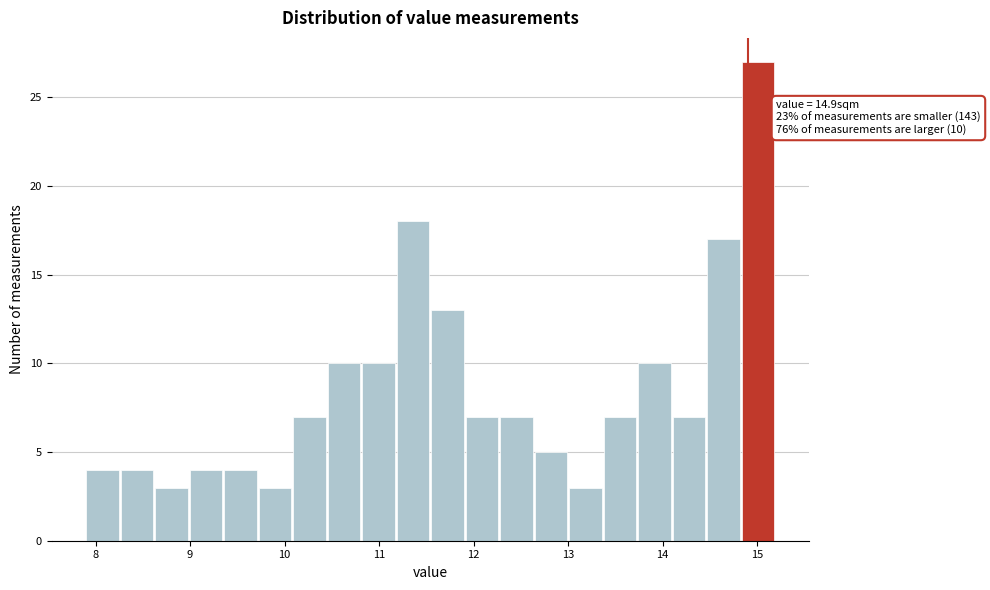

Read against the x-axis, roughly where is the centre of the tallest bar?

15.0